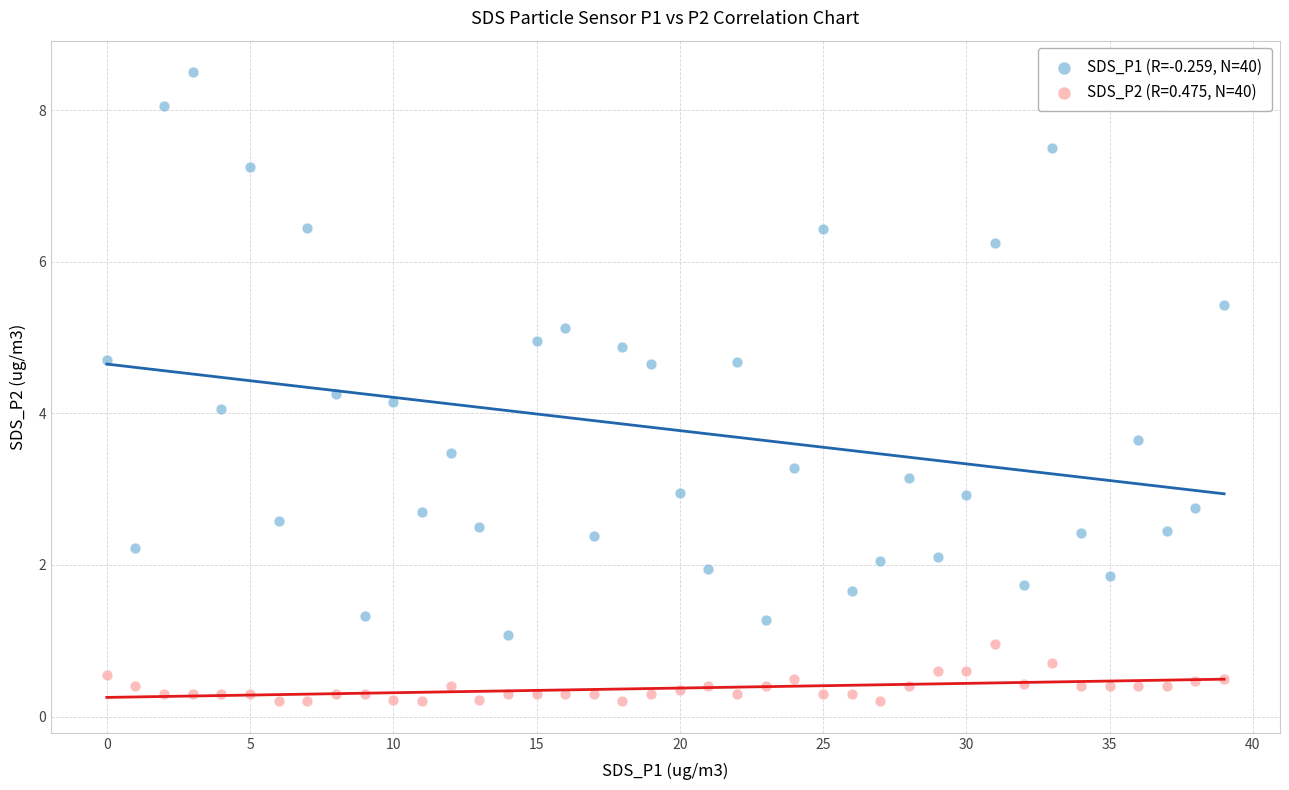

Which series has the largest Y range (max minus min)?

SDS_P1 (R=-0.259, N=40)